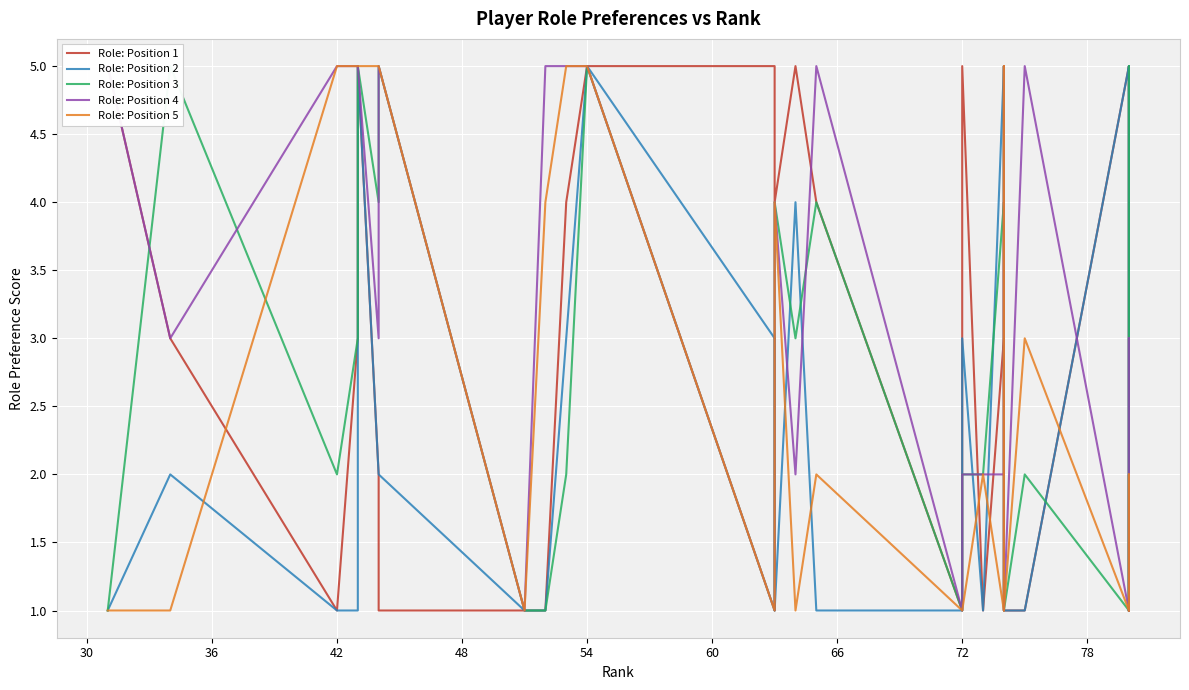

True or false: Role: Position 1 has more than 0 points higher than both neighbors.

True